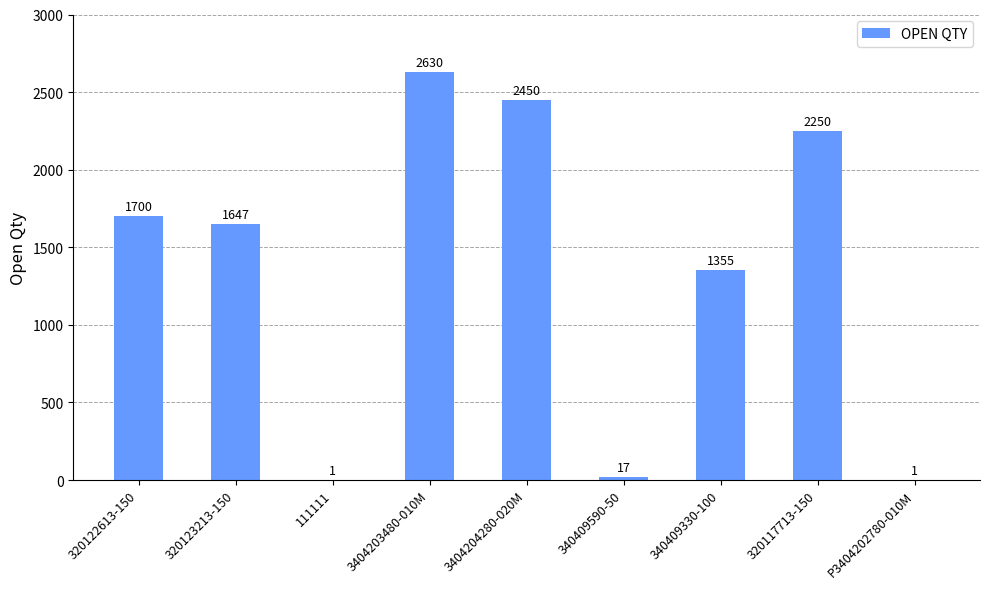

Between P3404202780-010M and 340409330-100, which is larger?

340409330-100